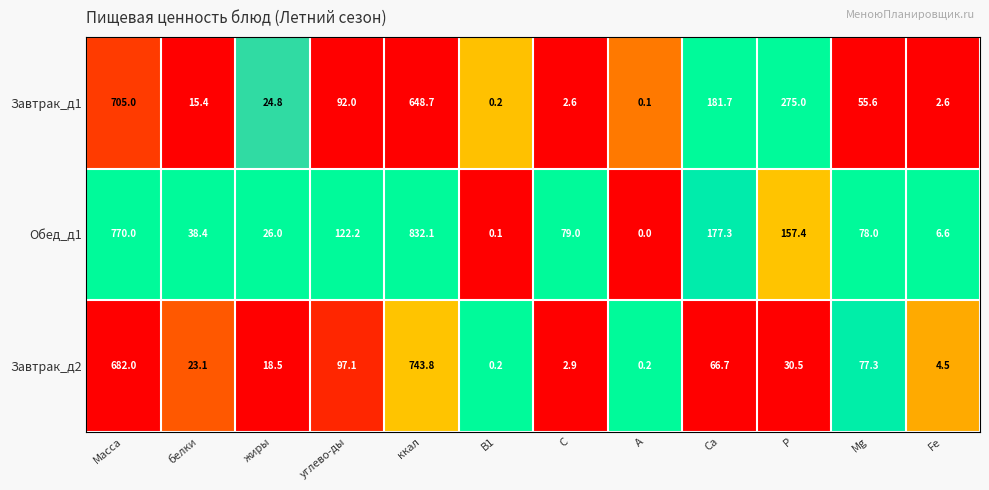

At углево­ды, list the series in order from smallest to largest.

Завтрак_д1, Завтрак_д2, Обед_д1